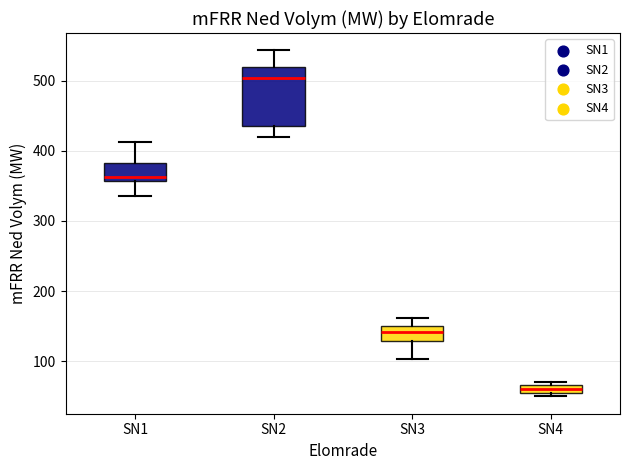

Which box has the lowest median line?

SN4